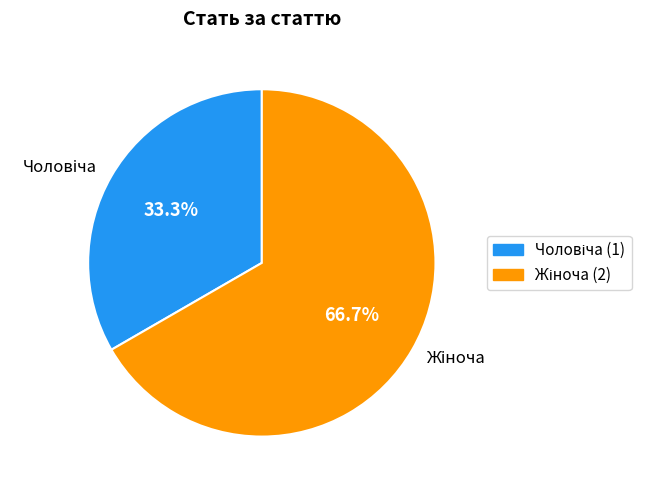

To the nearest percent, what is the difference between the largest and smallest slice percentages?

33%